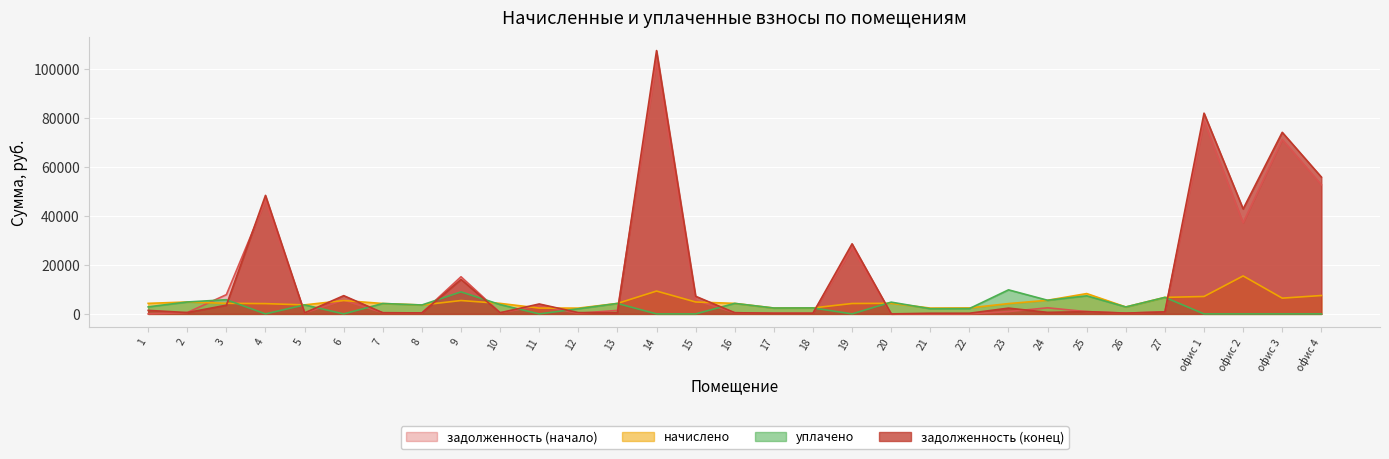

How many positive values does the уплачено series have?

21